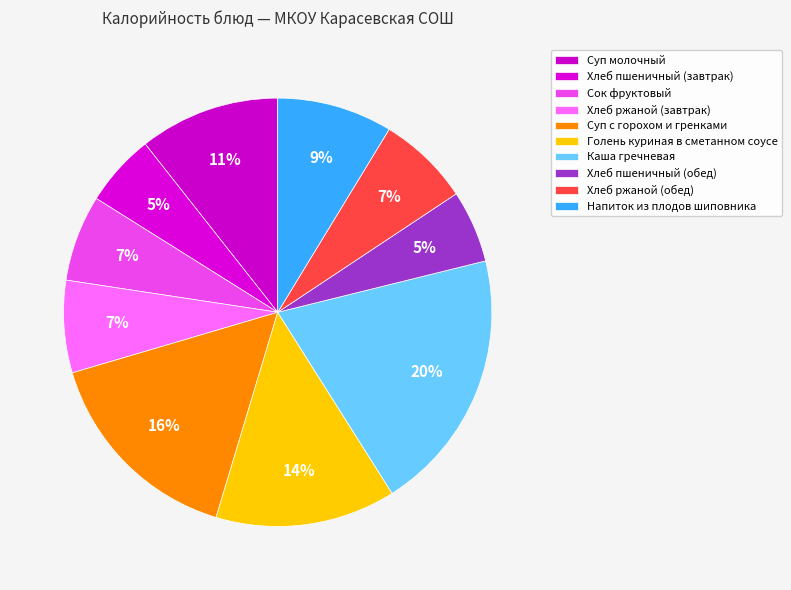

How many segments does this pie chart have?

10